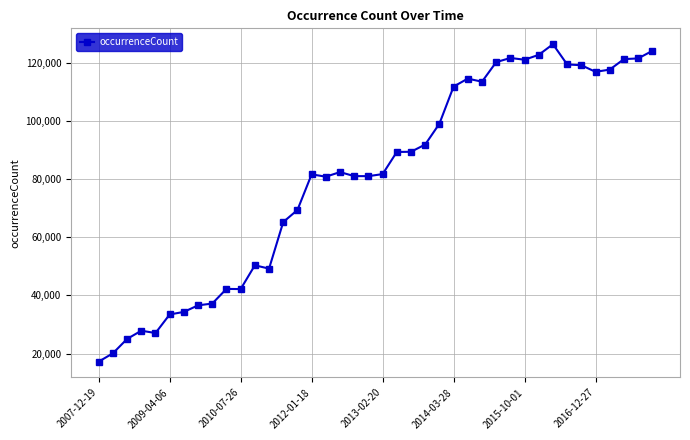

What is the difference between the second highest and minimum values?

107004